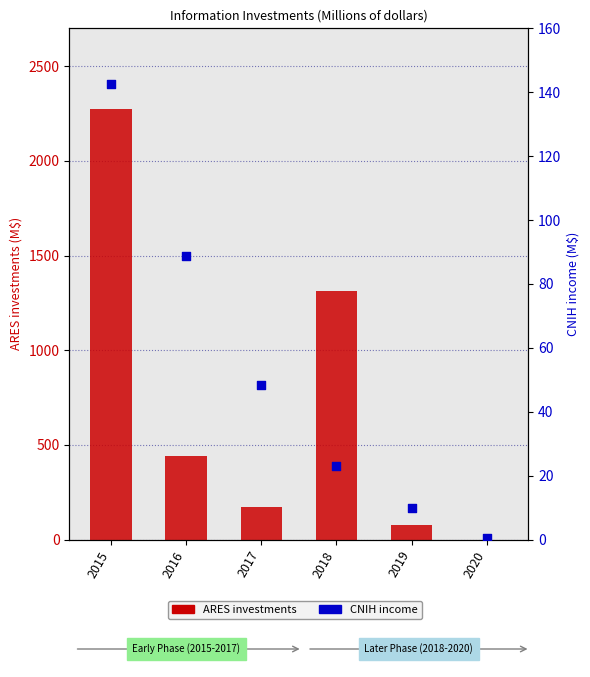

Which series contains the highest Y value?

ARES investments